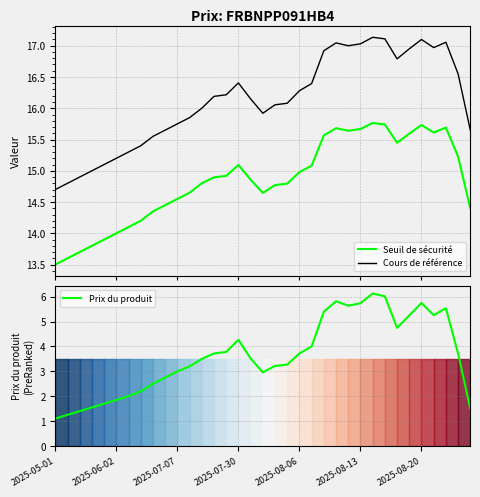

At 21, list the series in order from smallest to largest.

Prix du produit, Seuil de sécurité, Cours de référence